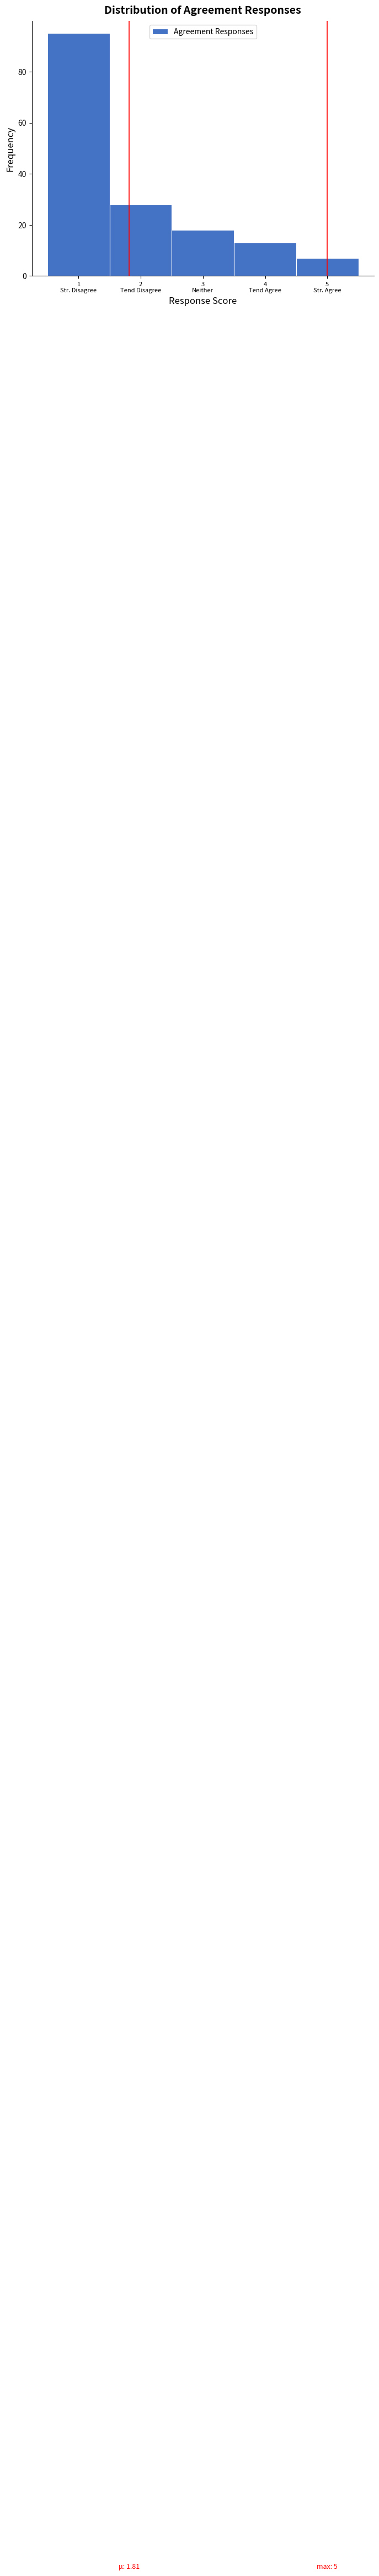

Reading right to left, extract all data points from this chart.

7	13	18	28	95